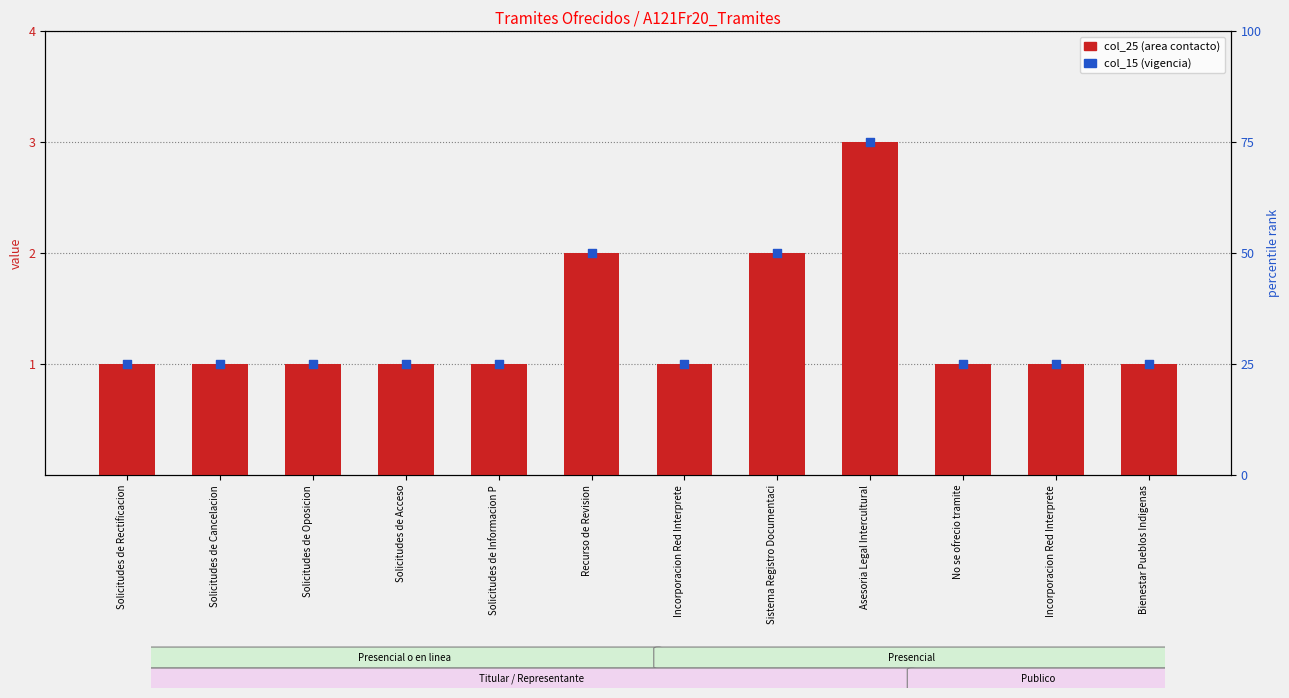

What are all the series names shown in the legend?

col_25 (area contacto), col_15 (vigencia)